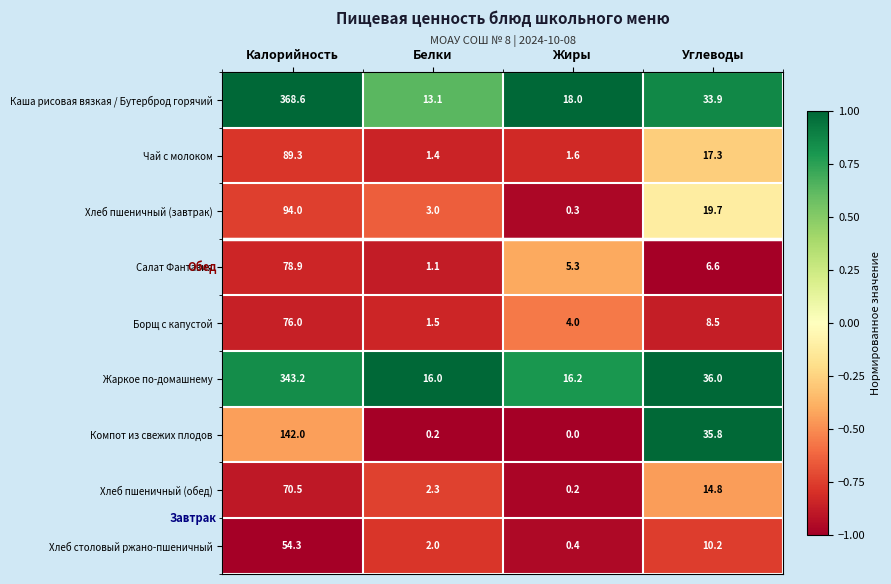

How many distinct data groups are displayed?

9